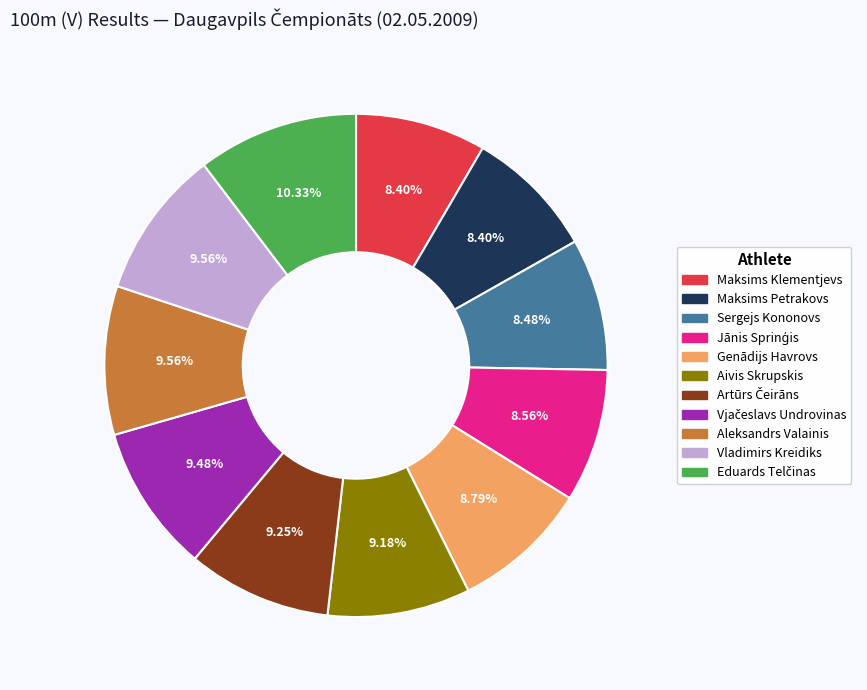

Is the sum of Sergejs Kononovs and Aivis Skrupskis greater than half?

No